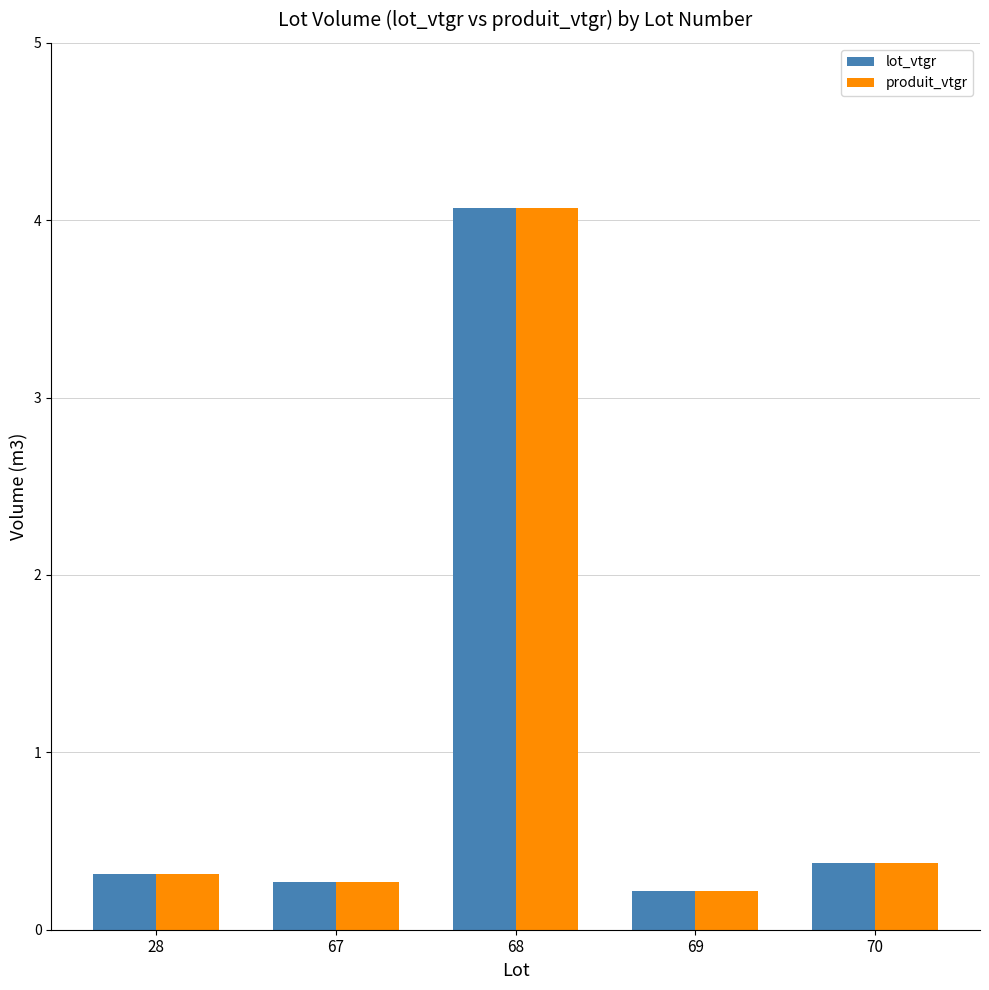

How many series are shown in this chart?

2